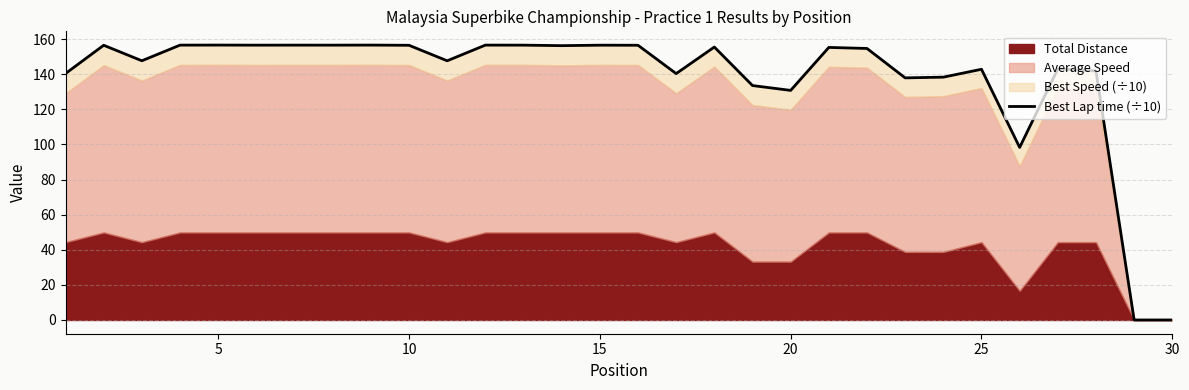

What is the difference between the maximum and minimum values?

156.6